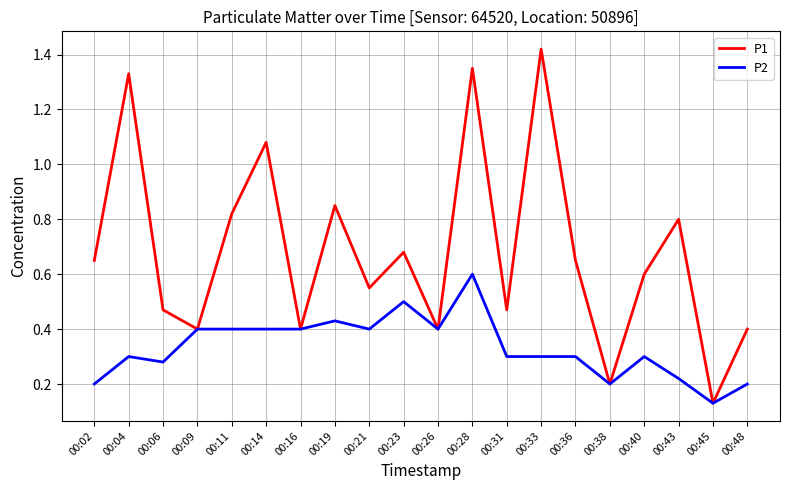

At how many categories does at least one series exceed 1?

4